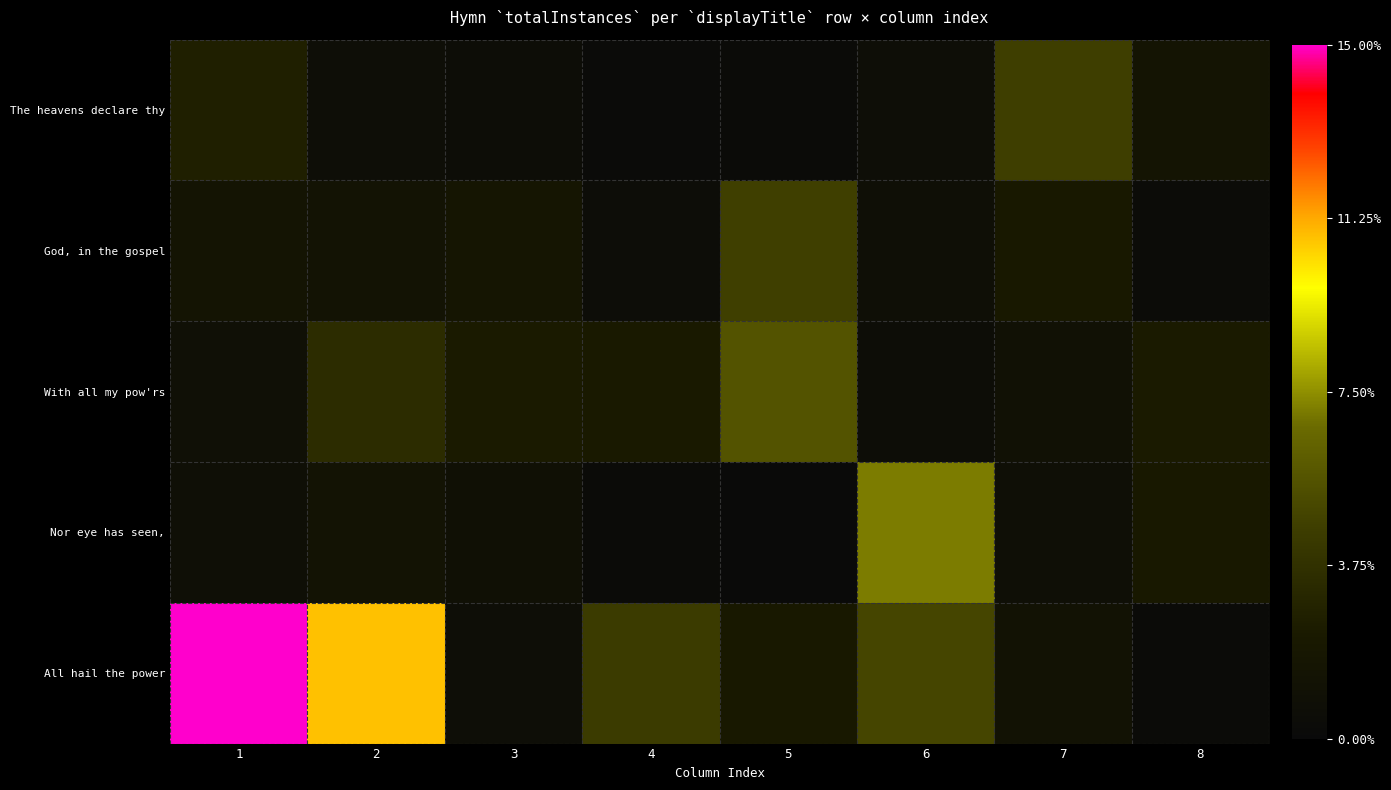

At how many categories does at least one series exceed 2783?

1